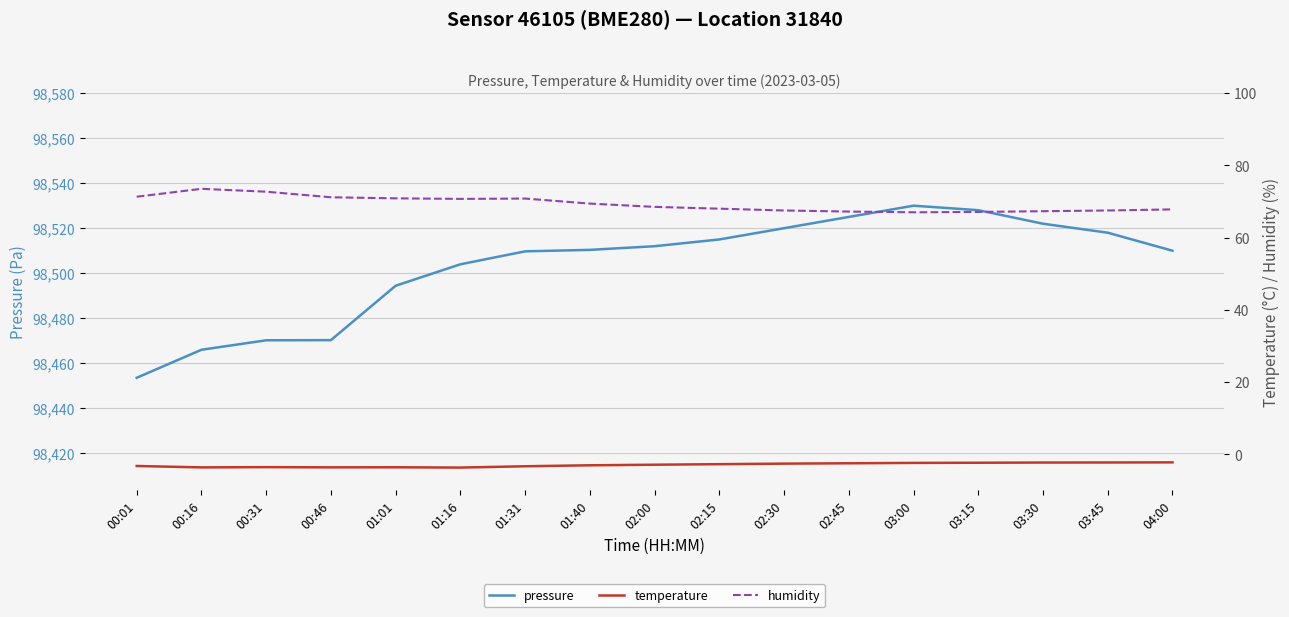

Which has a higher value, 01:31 or 02:45?

02:45